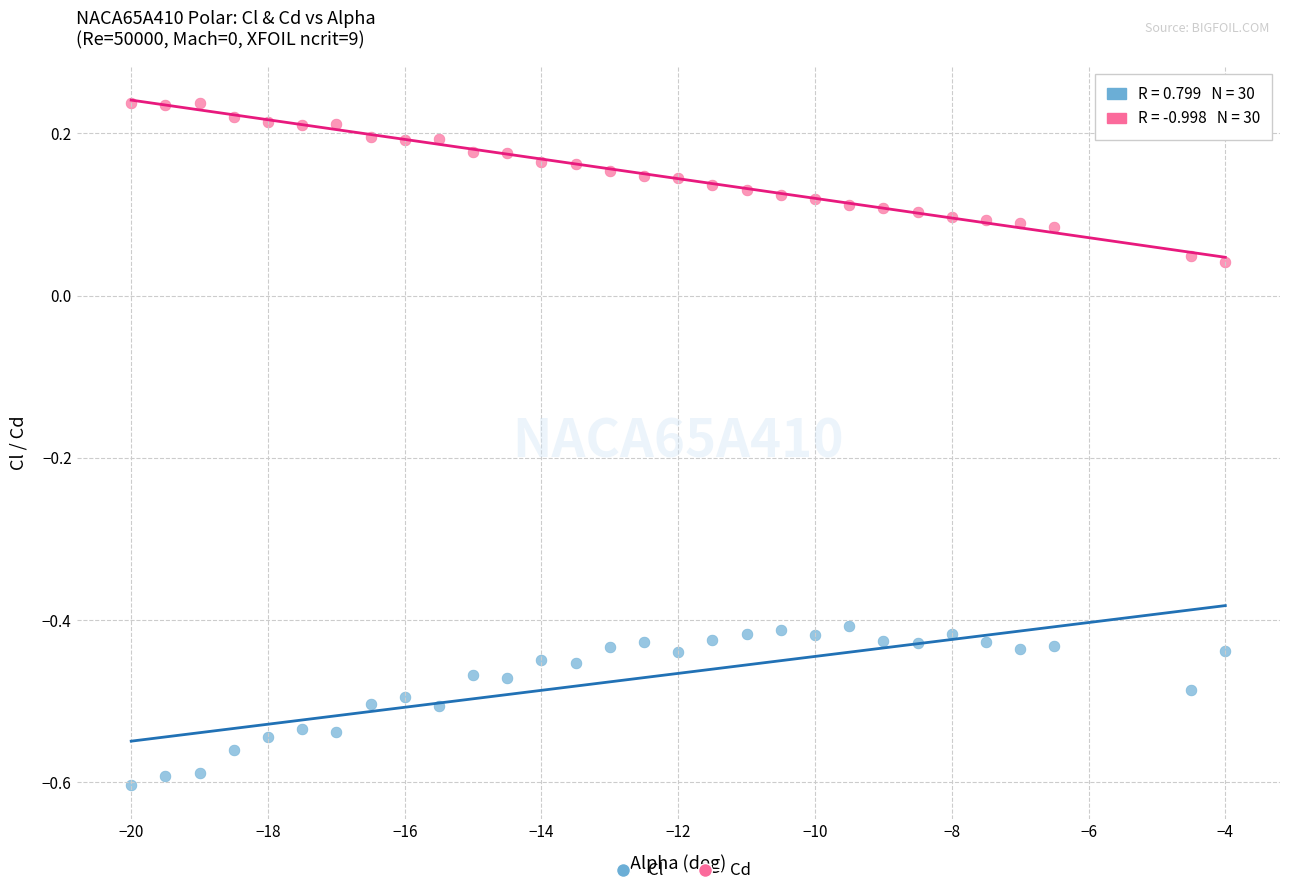

Across all data points, what is the range of X values (max minus min)?

16.0